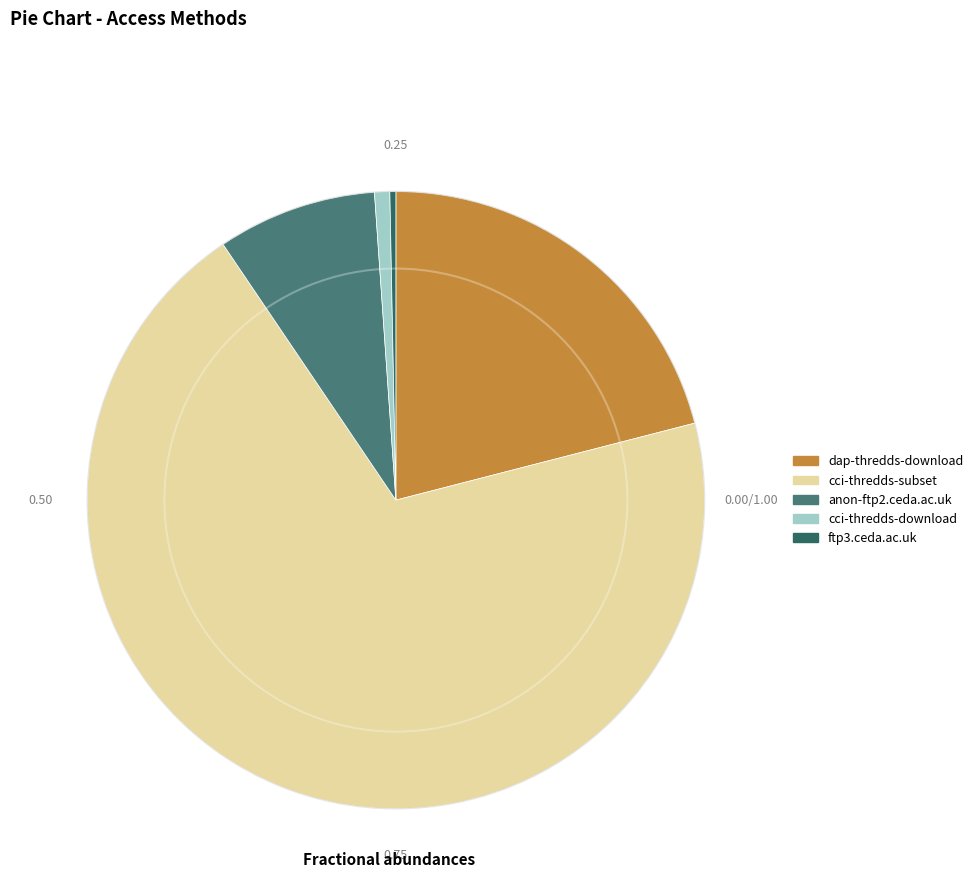

Do cci-thredds-download and dap-thredds-download together represent more than half of the pie?

No